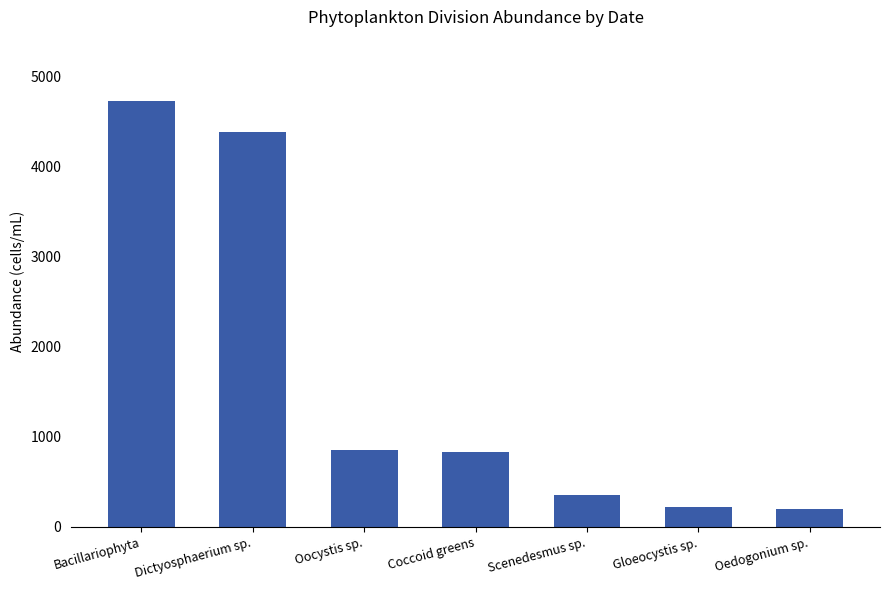

What is the smallest value displayed?

193.7